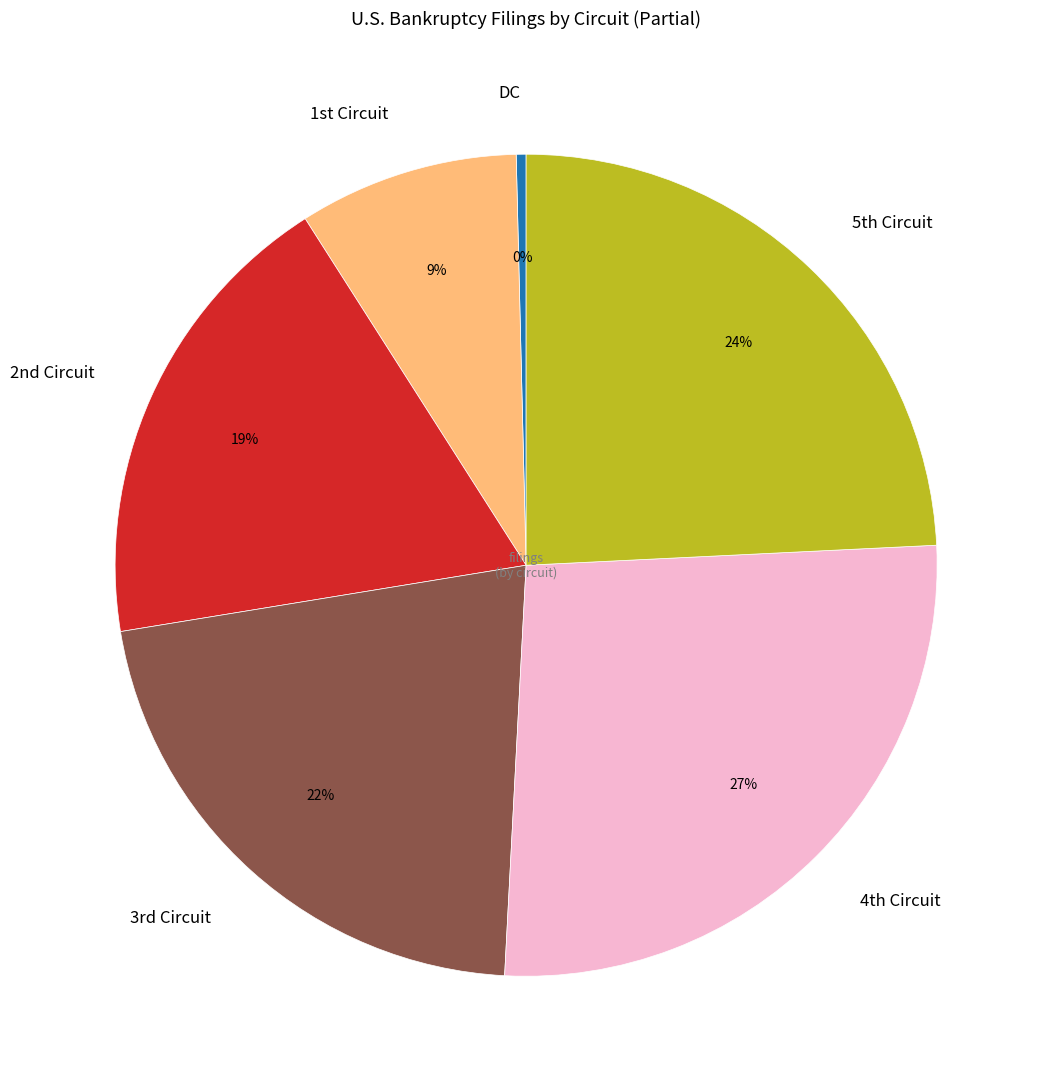

Count the number of slices in the pie.

6